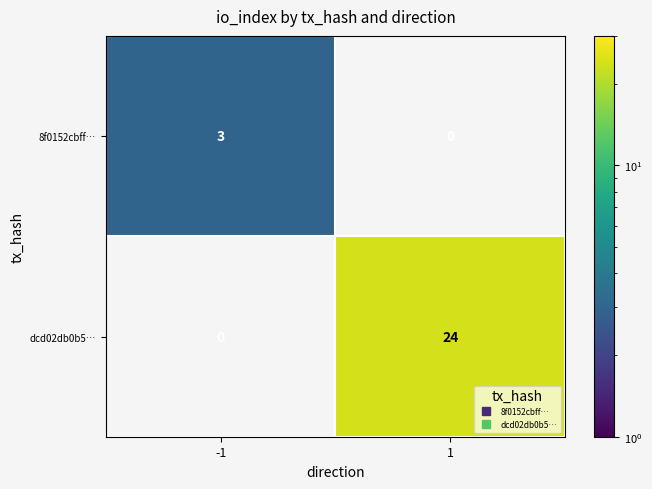

What is the difference between the maximum and minimum values in the dcd02db0b5… series?

24